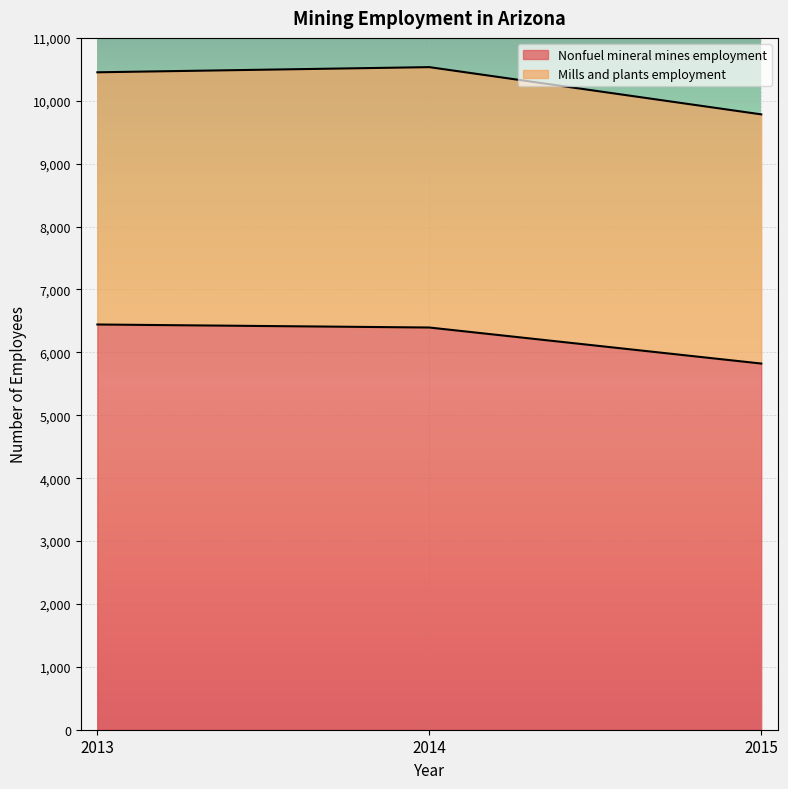

What value does the data have at 2015, to the nearest 100?

5800